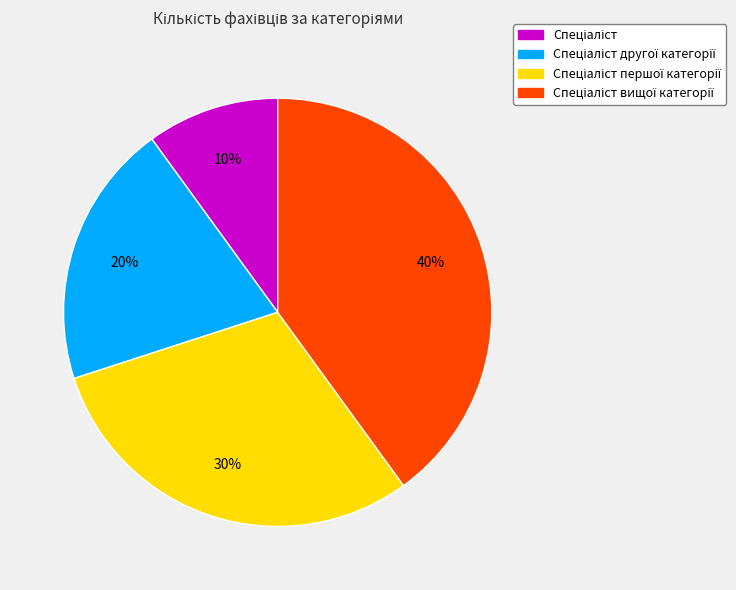

To the nearest percent, what is the difference between the largest and smallest slice percentages?

30%